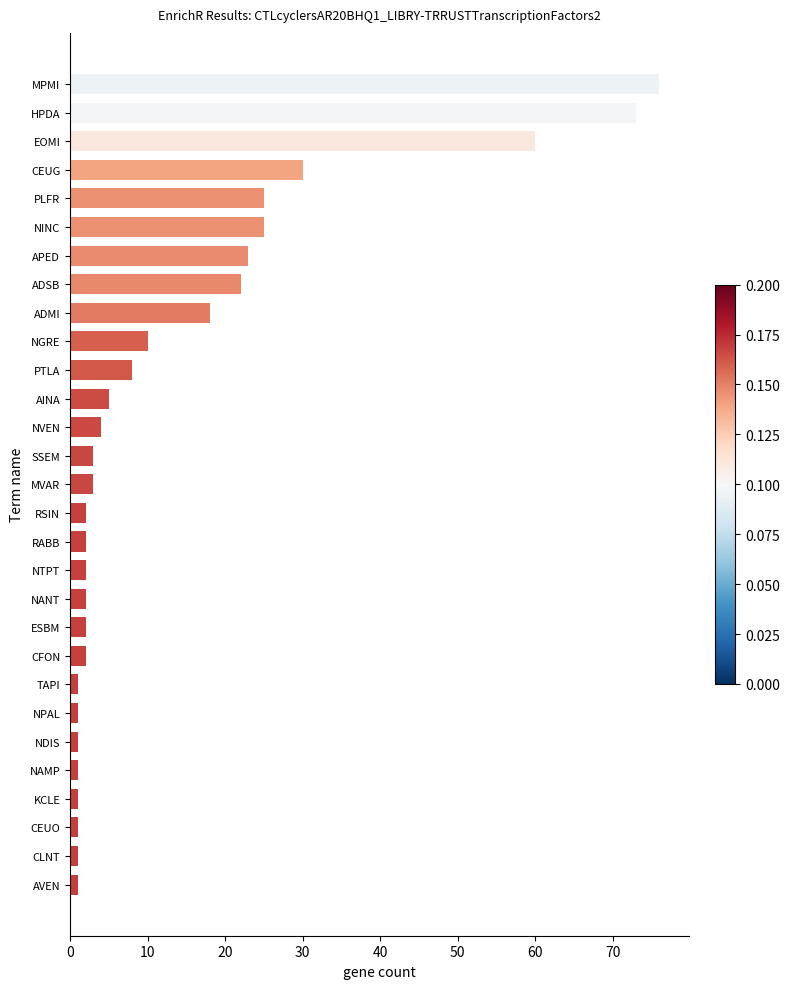

Which label corresponds to the largest value in the chart?

MPMI